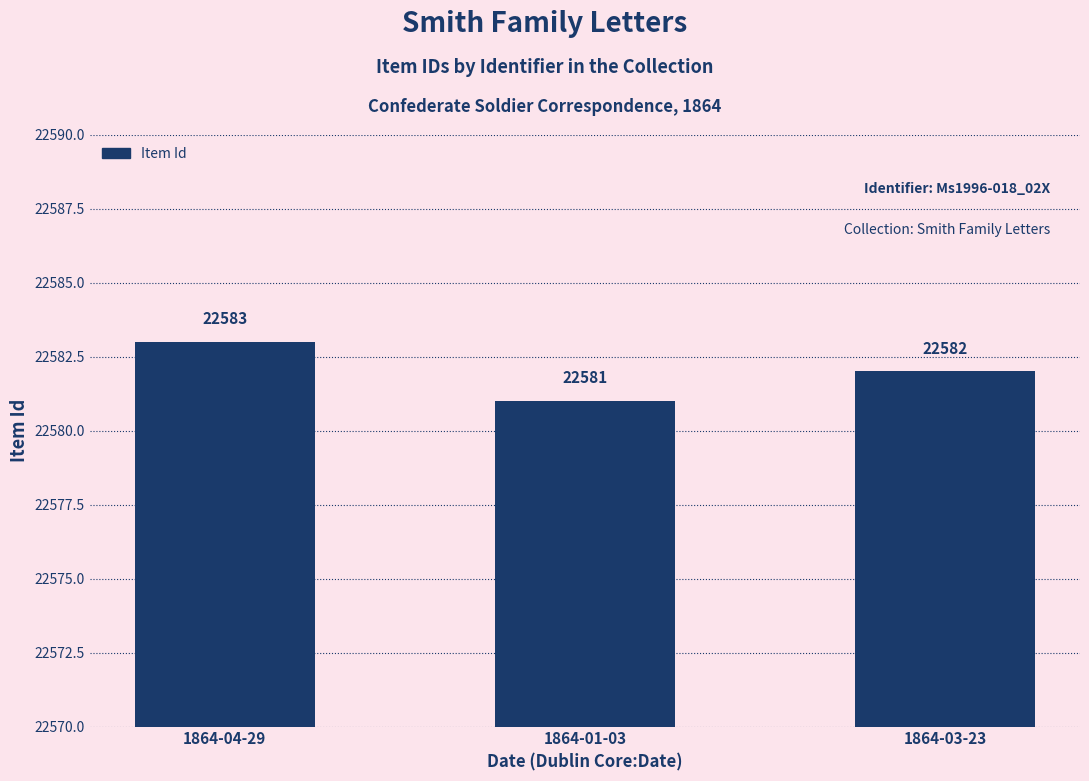

At which category does the chart reach its minimum across all series?

1864-01-03